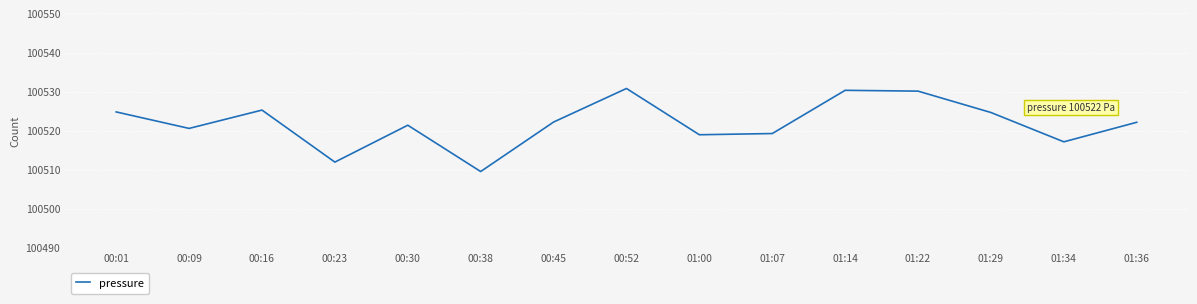

Does the chart have visible grid lines?

Yes